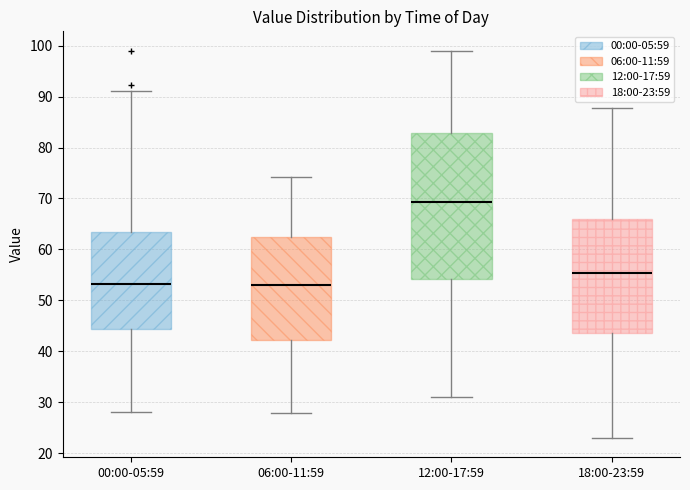

Where does the upper whisker of the box for 12:00-17:59 end on the y-axis? The values are not printed on the chart, so give them approximately, as read against the axis.

99